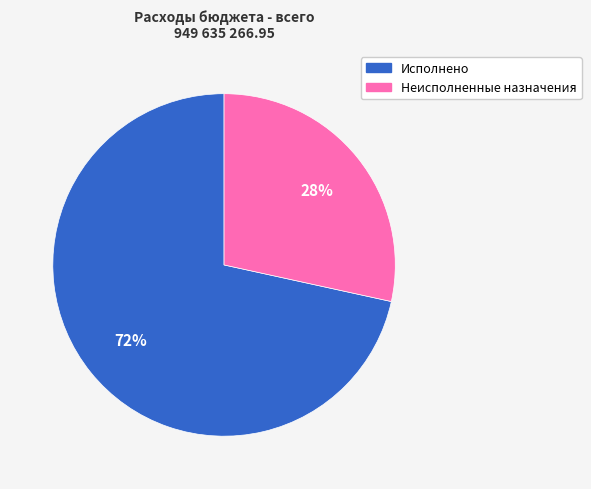

Rank the categories by value from lowest to highest.

Неисполненные назначения, Исполнено